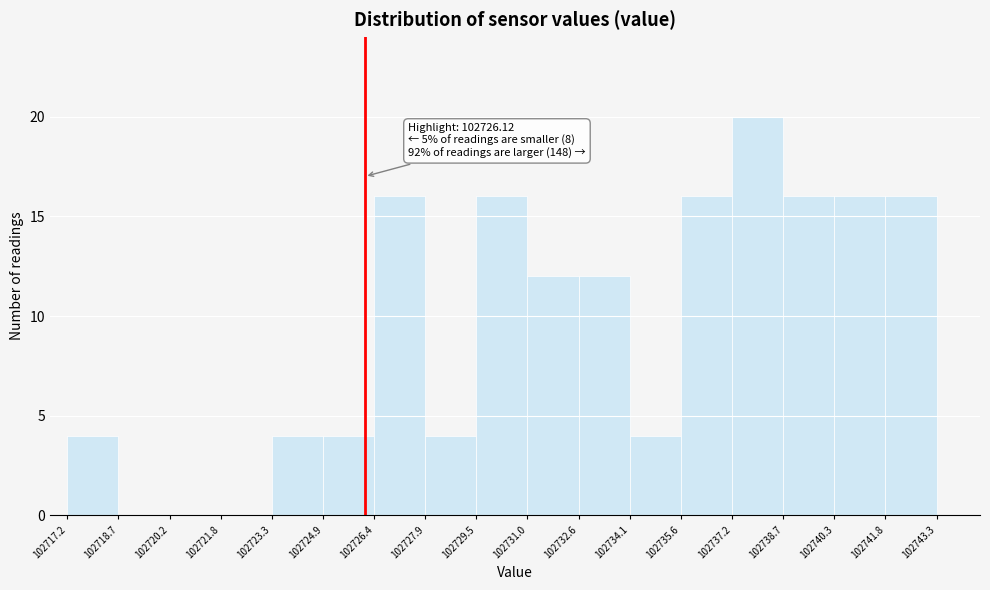

Which range on the x-axis has the tallest bar?

102737.2 to 102738.7